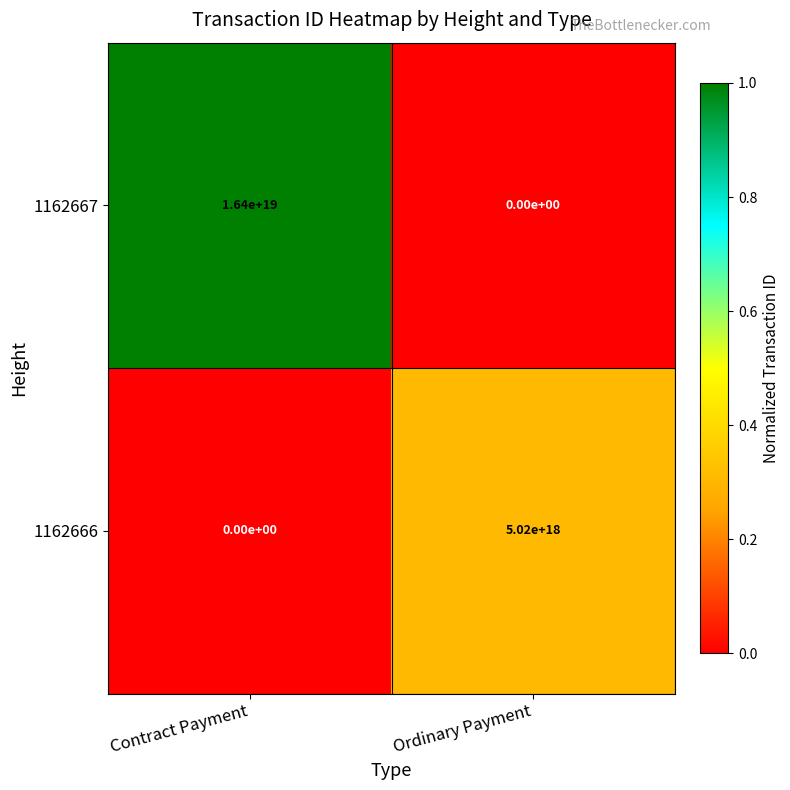

At Ordinary Payment, list the series in order from largest to smallest.

1162666, 1162667